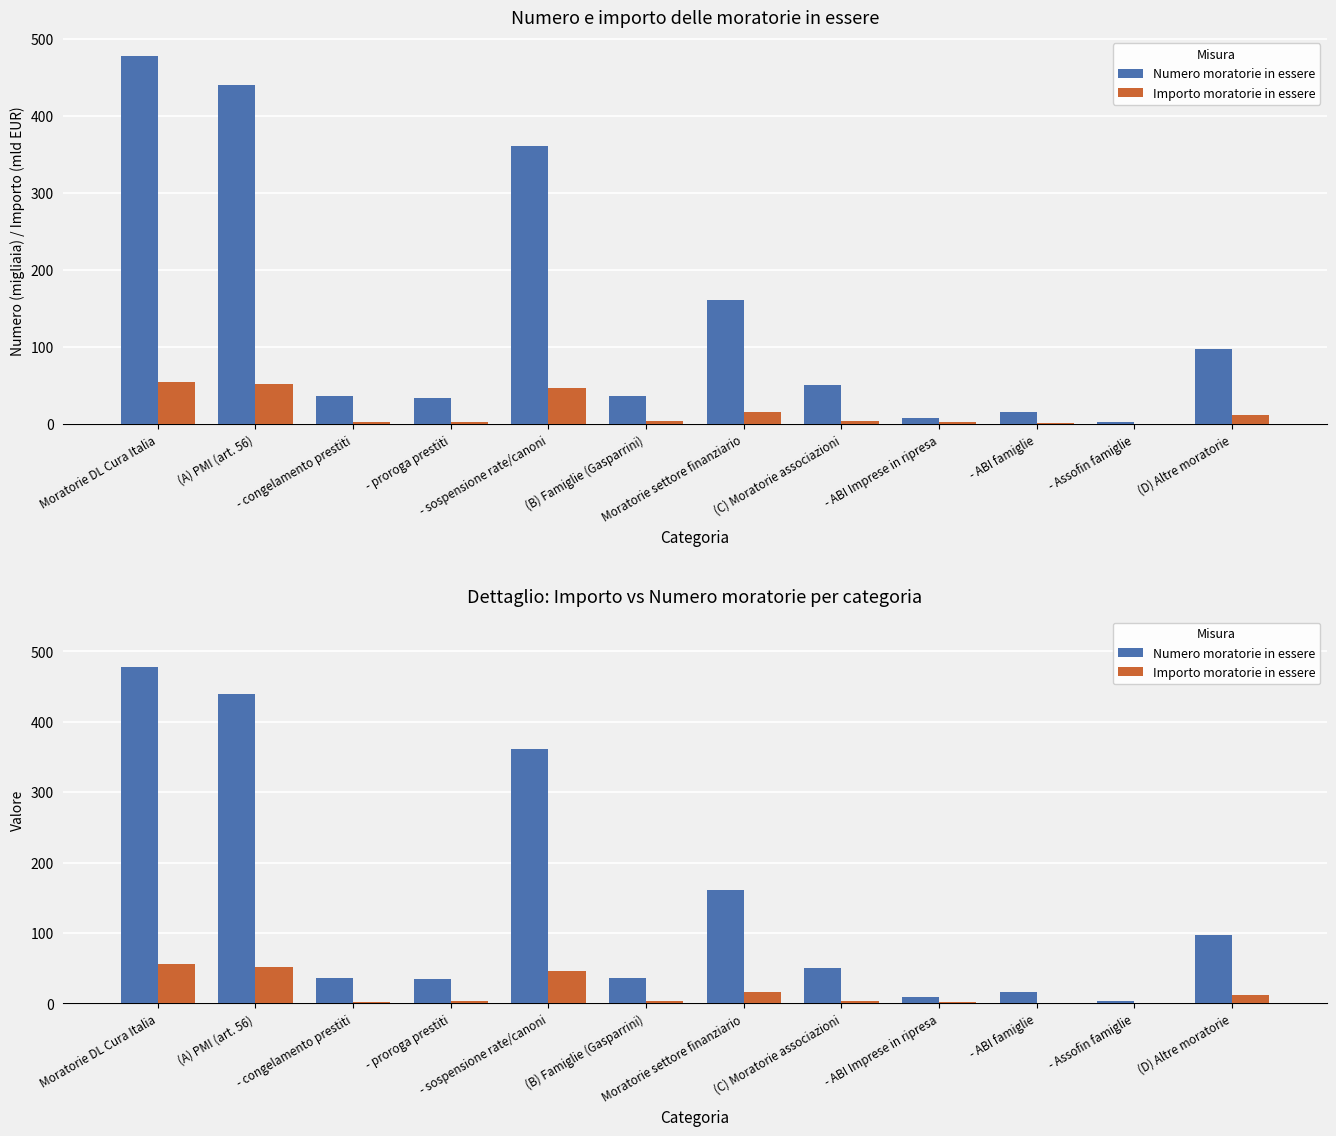

What are all the series names shown in the legend?

Numero moratorie in essere, Importo moratorie in essere